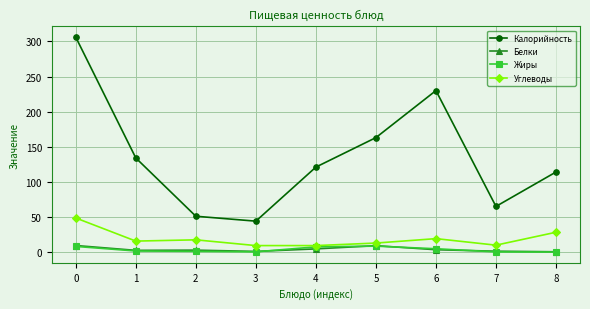

Which series has the largest range (max minus min)?

Калорийность